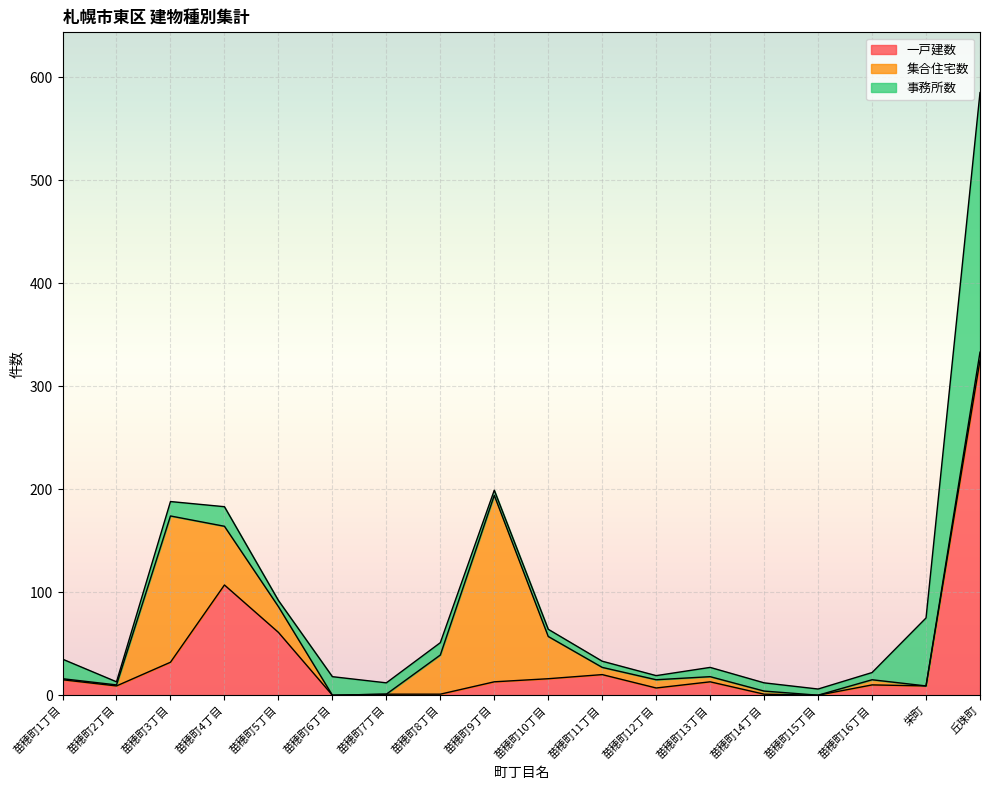

True or false: 一戸建数 and 事務所数 cross at least once.

True